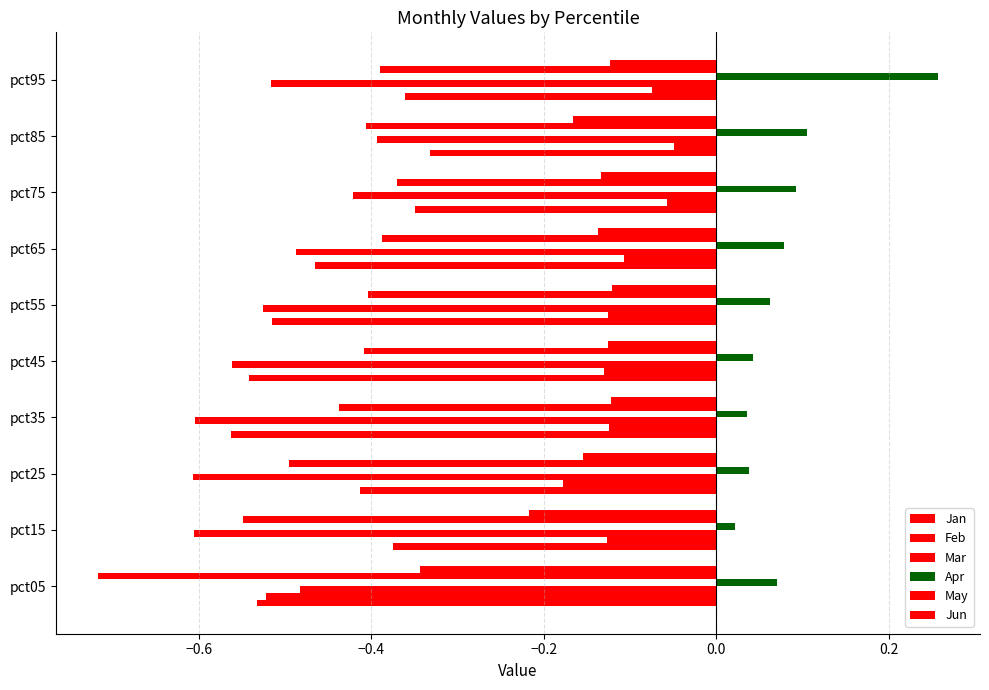

How many data points does each series have?

10